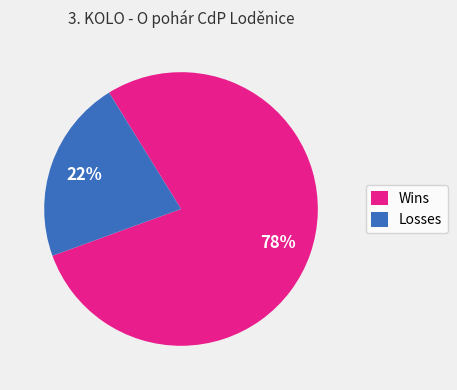

Between Wins and Losses, which is larger?

Wins